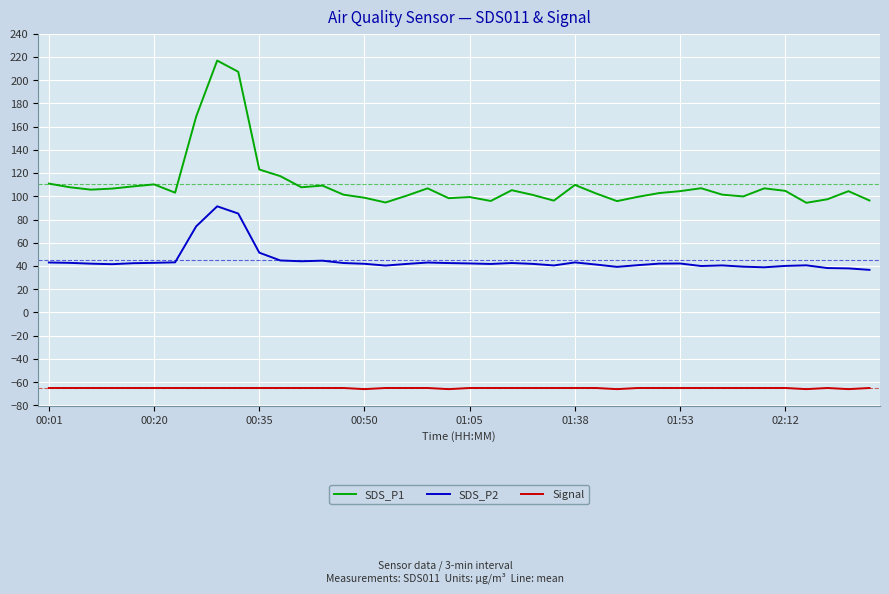

What is the minimum value shown in the chart?

-66.0